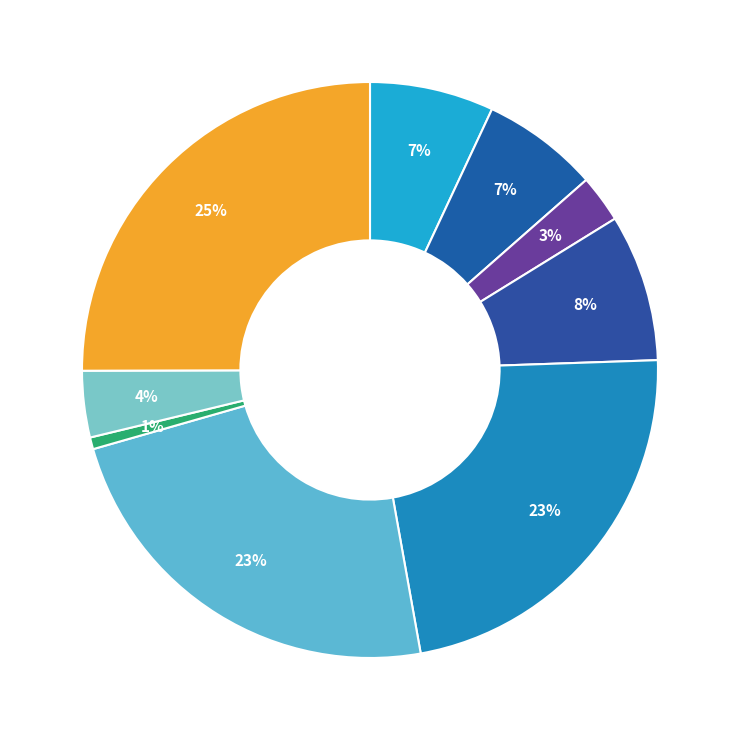

Rank the categories by value from lowest to highest.

Чай с сахаром, Чай с молоком, Салат из отварной свеклы, Помидоры, Картофельное пюре, Хлеб пшеничный, Тефтели рыбные, Бутерброд с маслом, Апельсин